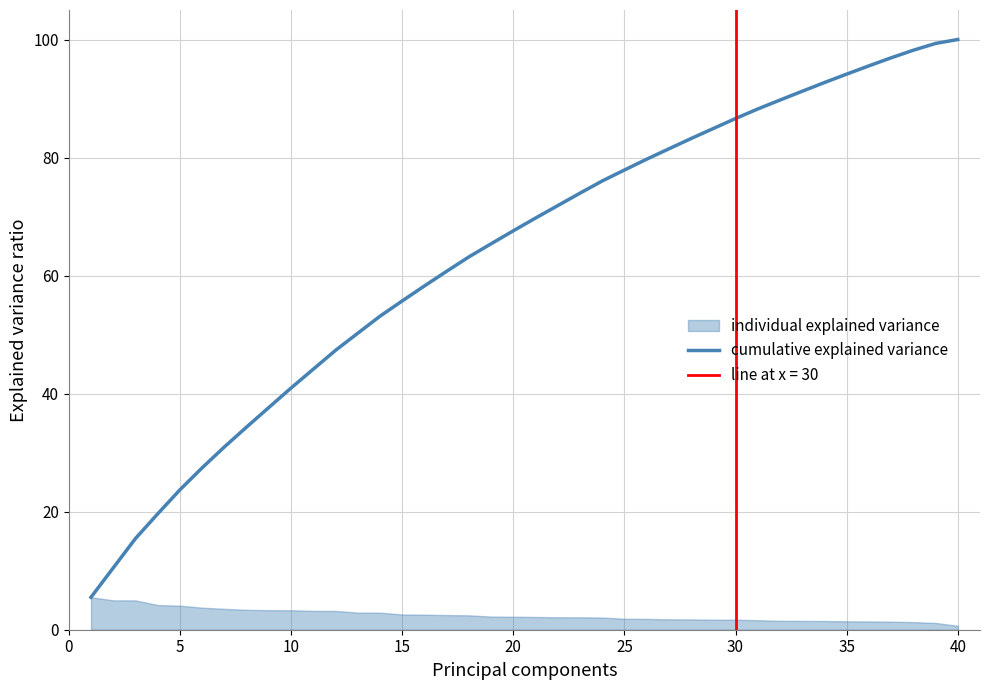

What is the lowest value of the cumulative explained variance series?

5.5